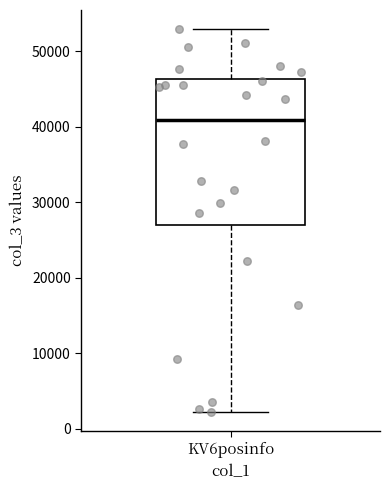

Transcribe this box plot: give where the median line is, the range the box spans, and where the two whiskers end, as read against the y-axis. The values are not printed on the chart, so give them approximately, as read against the axis.

median 41000, box 27000 to 46000, whiskers 2000 to 53000